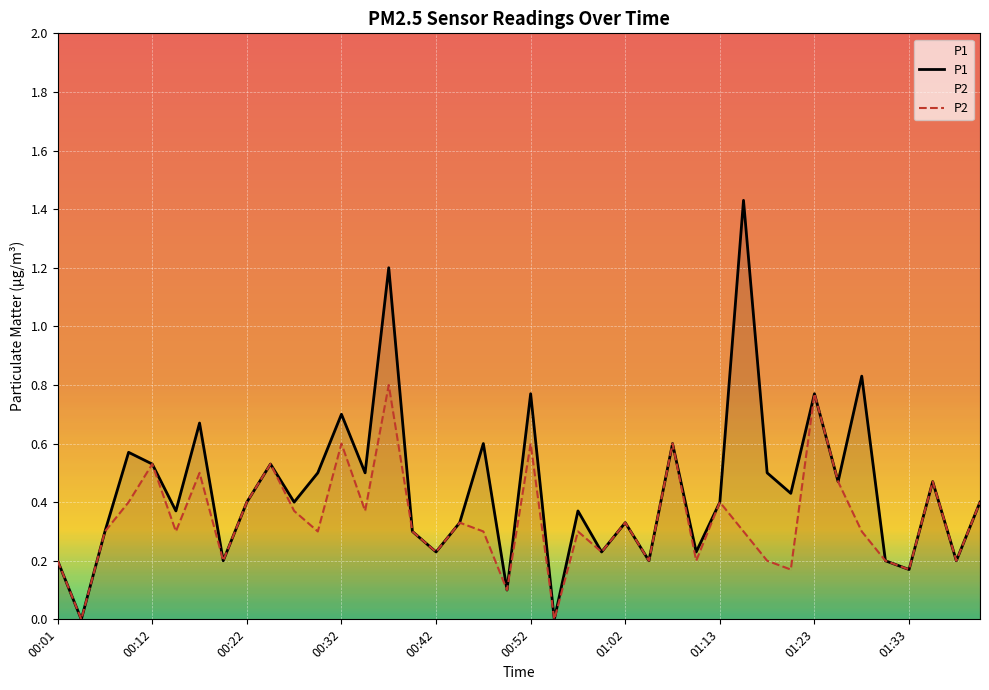

Is it true that P1 equals 0.4 at 27?

False